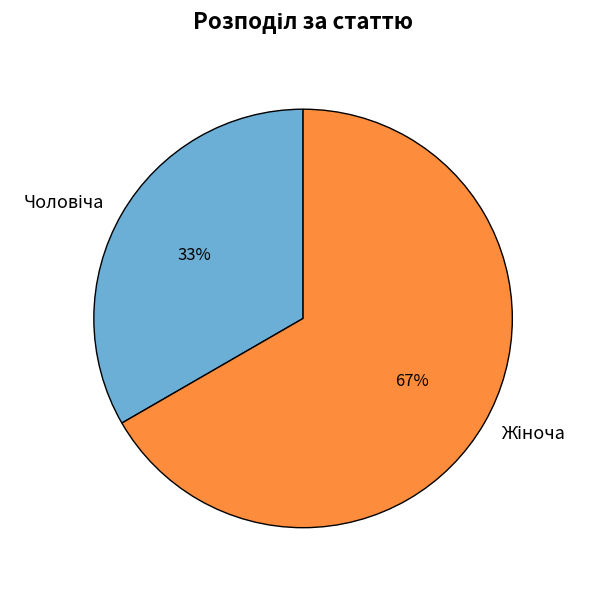

Does any single category account for the majority?

Yes